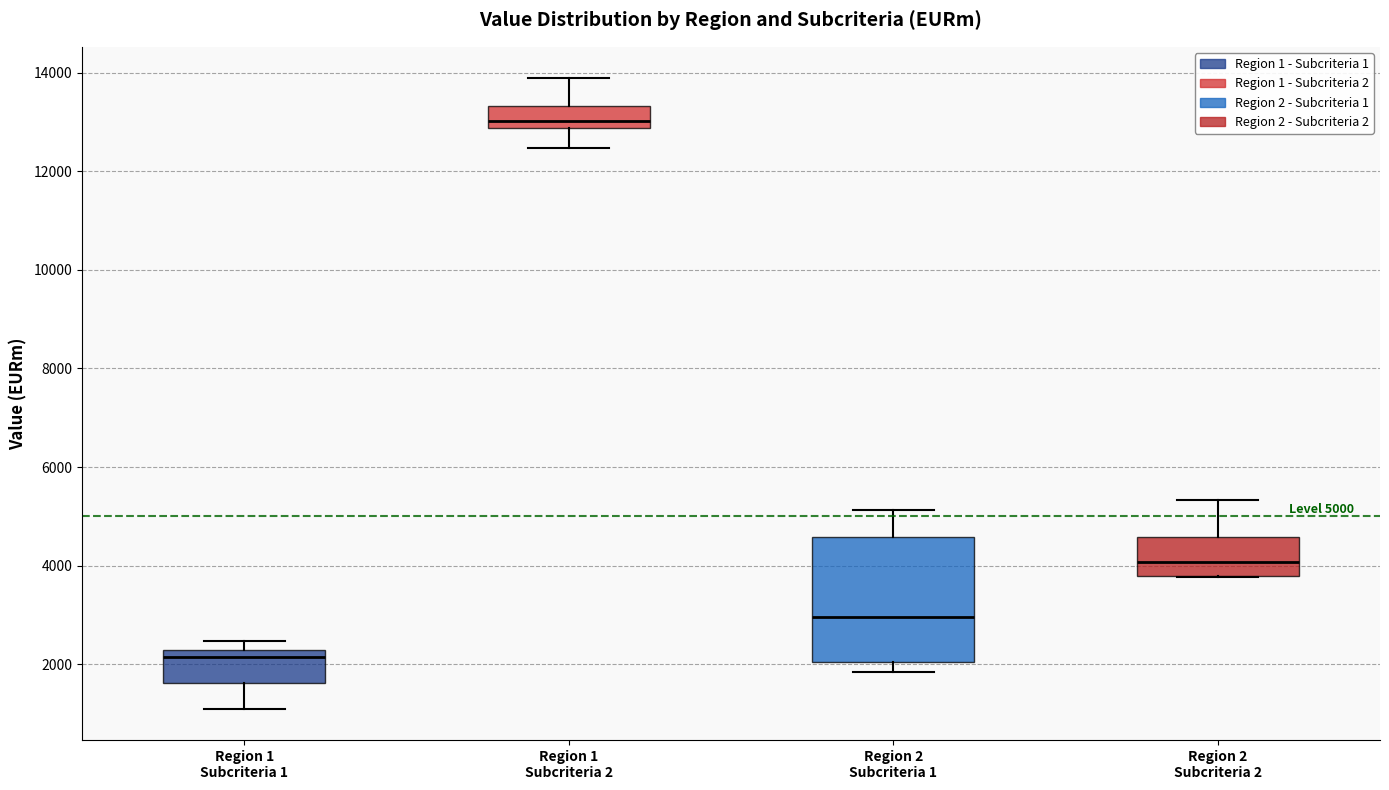

Which box has the lowest median line?

Region 1 Subcriteria 1